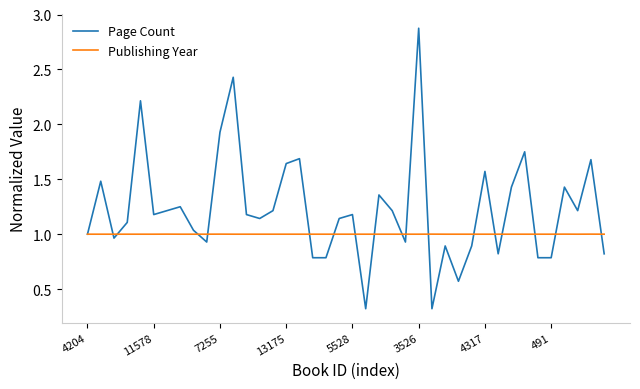

What is the lowest value of the Page Count series?

0.3